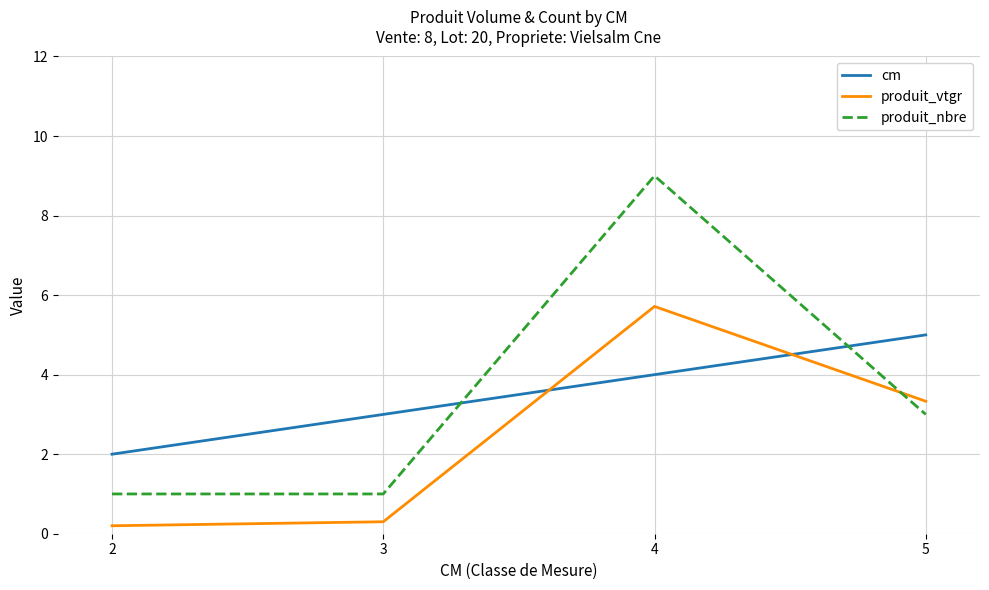

Rank the categories by cm value from highest to lowest.

5, 4, 3, 2